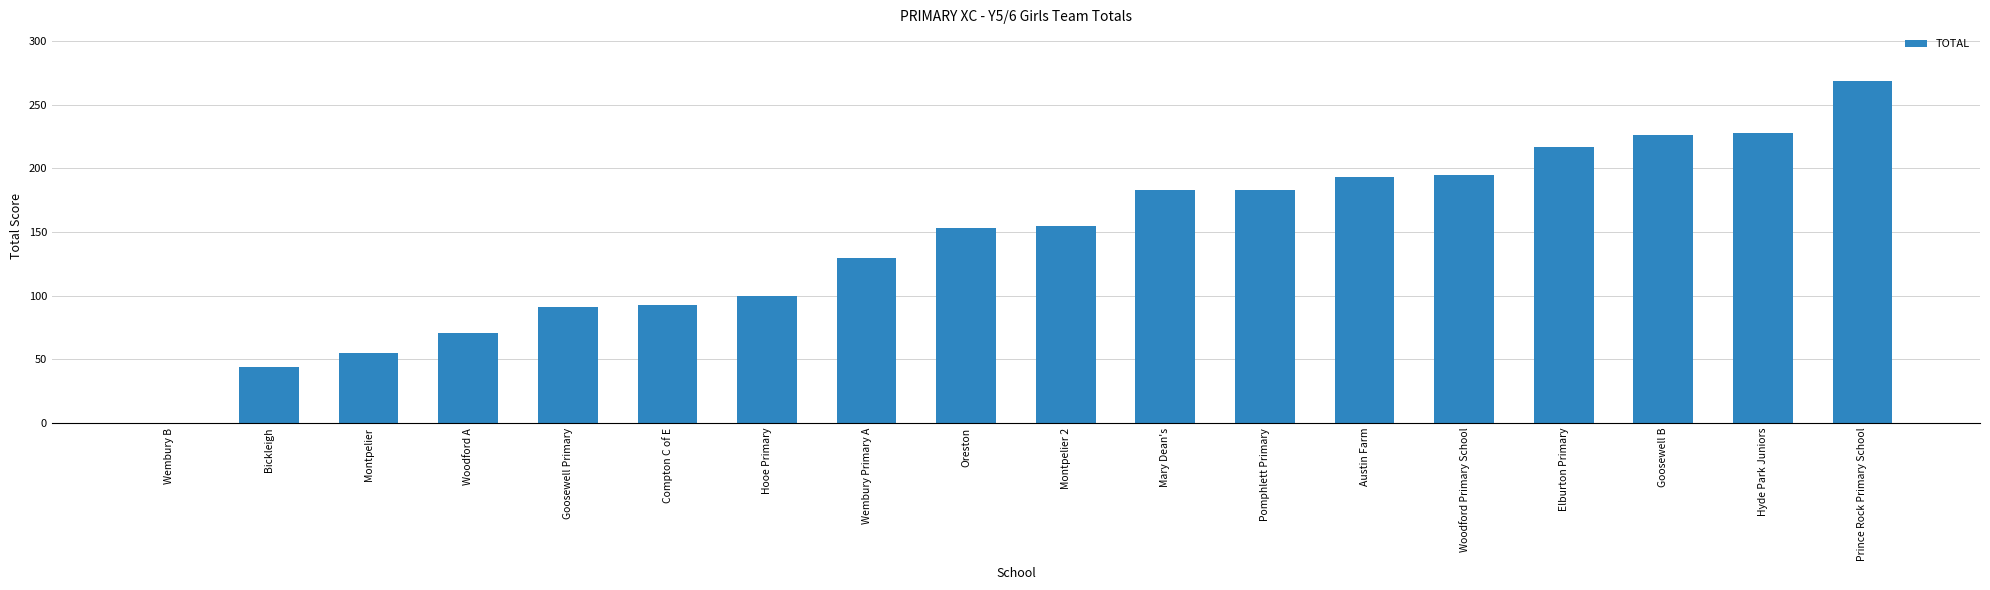

The value at Hooe Primary is 136. True or false?

False